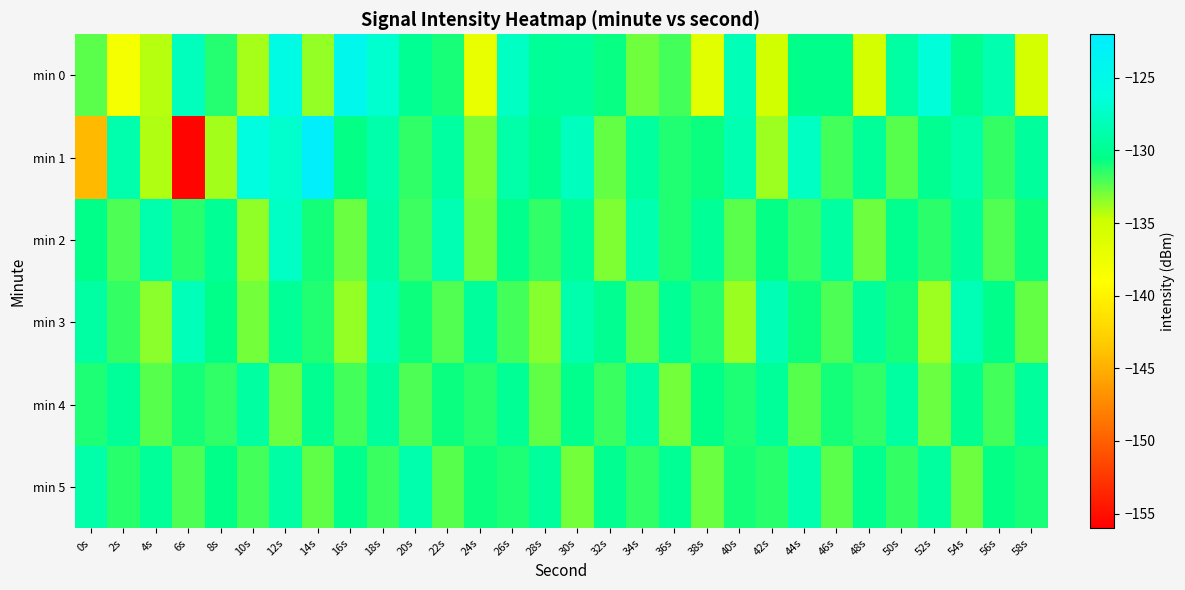

Between 32s and 40s, which is larger?

40s